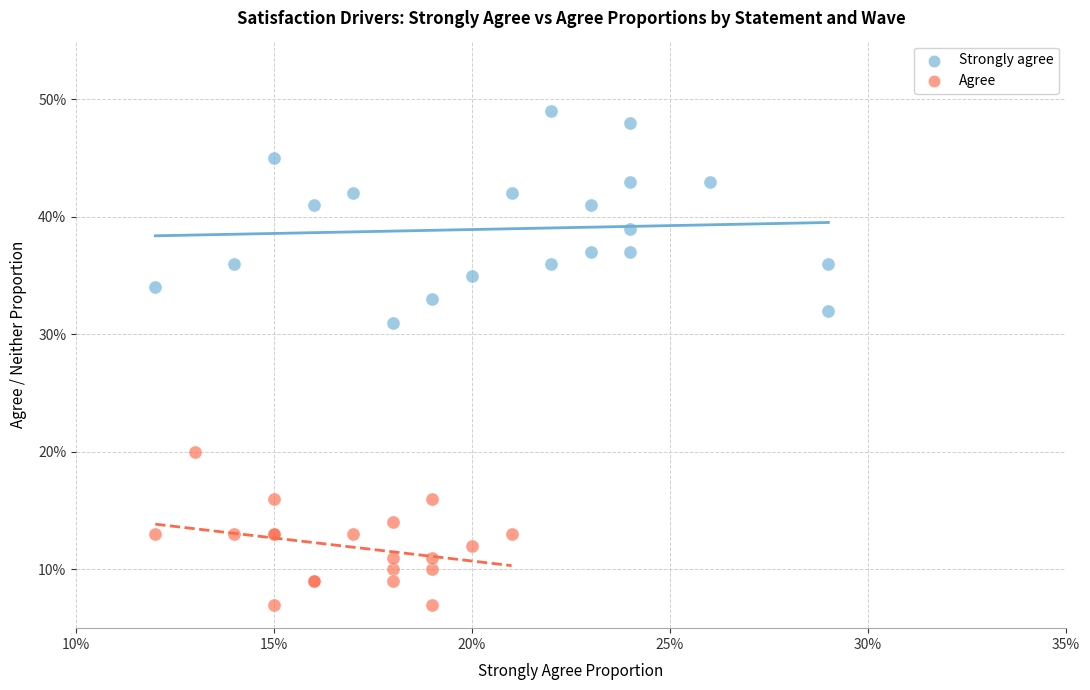

Which series has the widest spread of Y values?

Strongly agree